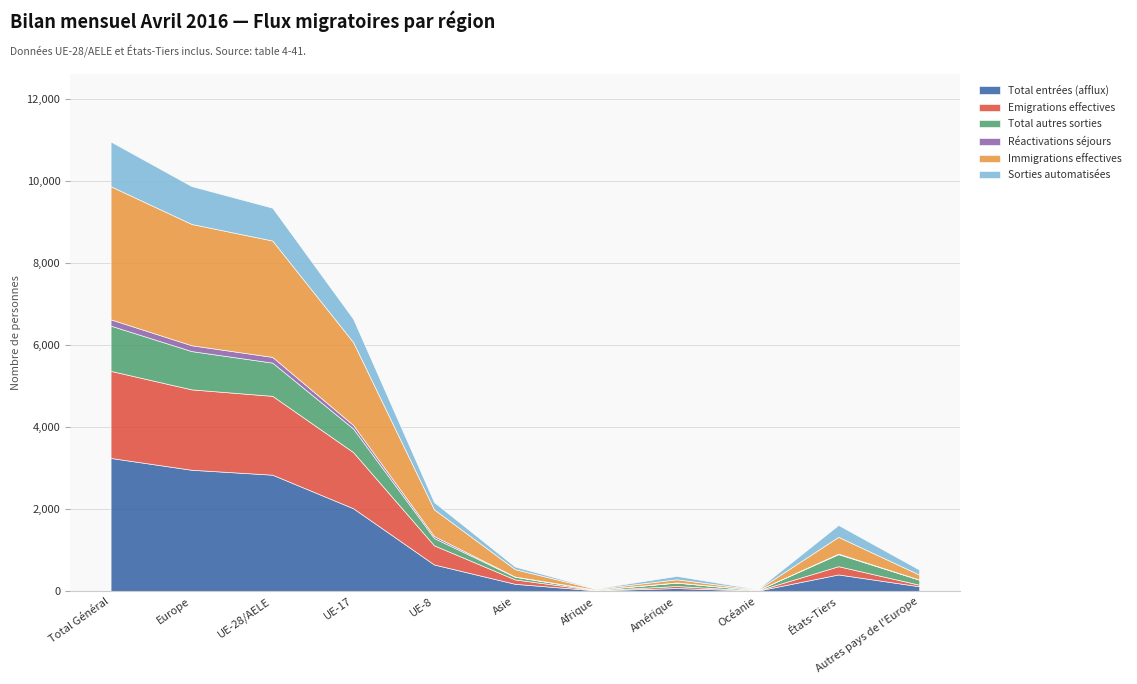

True or false: Total autres sorties has more than 2 interior local peaks.

False